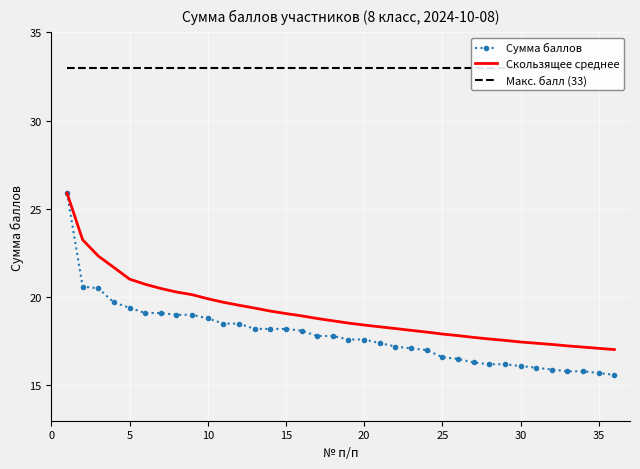

How many lines are shown in the chart?

3